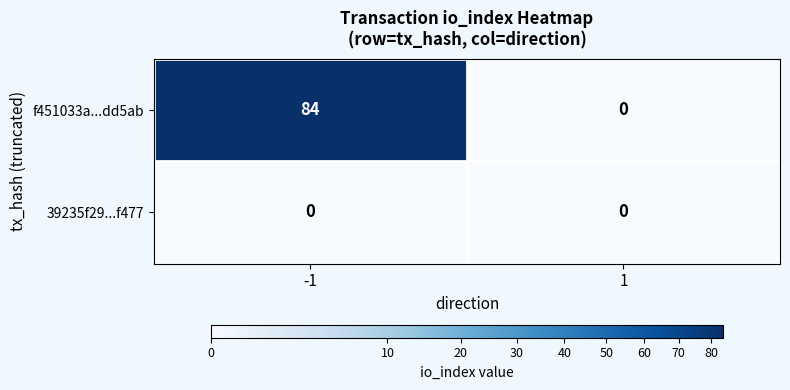

What is the maximum value shown in the chart?

84